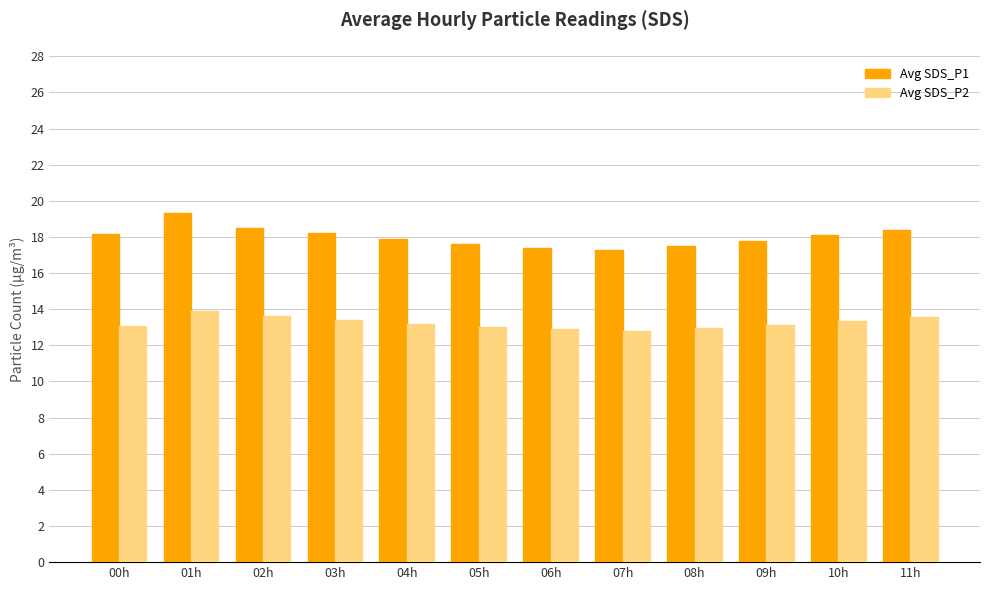

What is the label of the 10th bar from the right?

02h